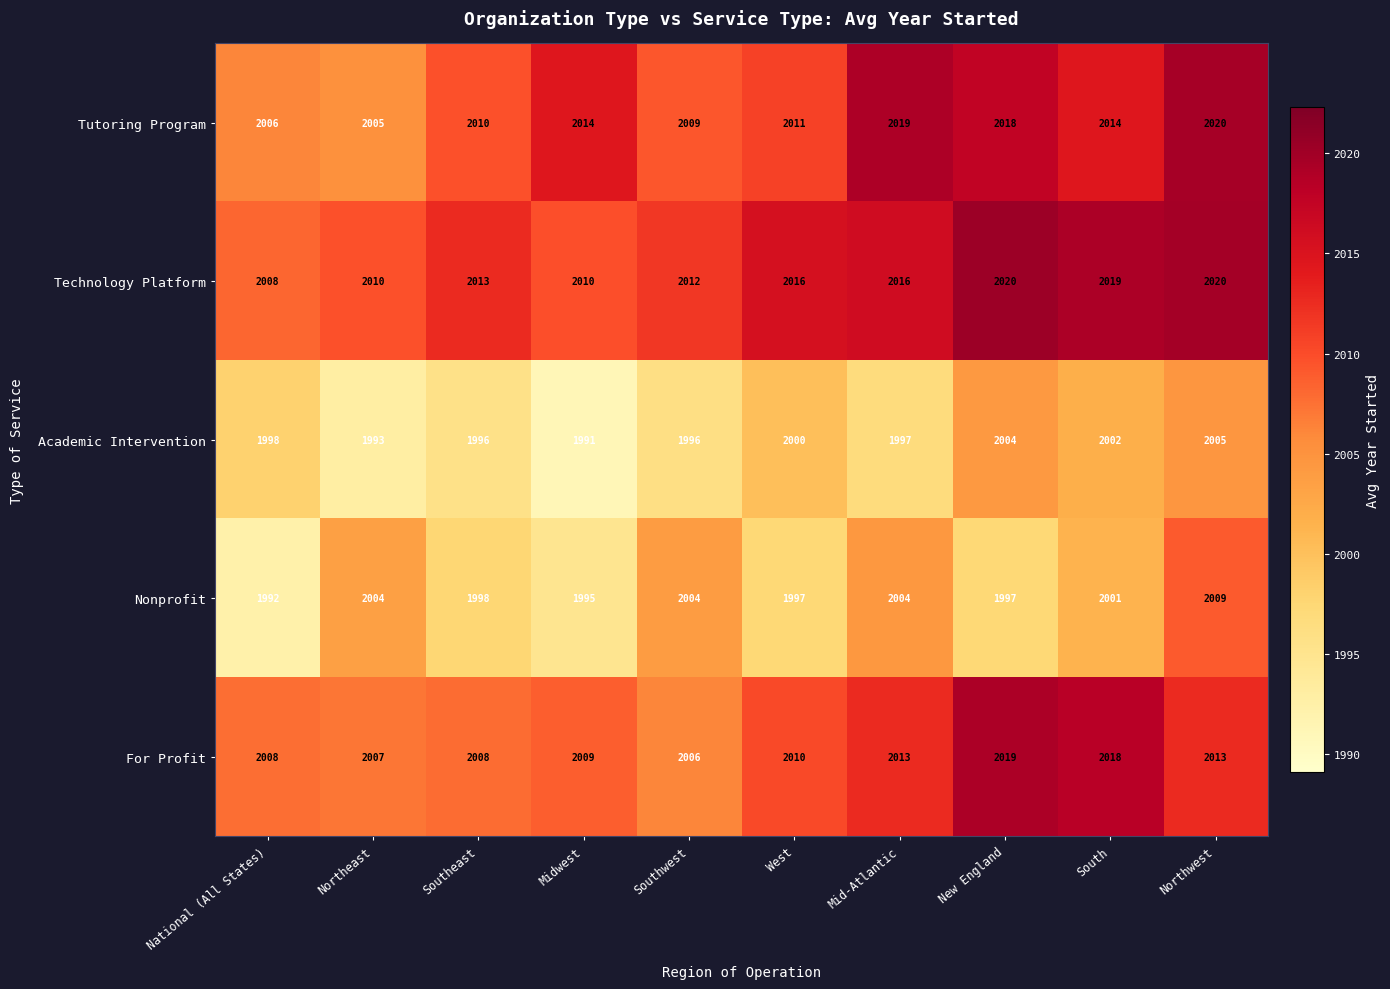

Where is Technology Platform nearest to the value 2014?

Southeast